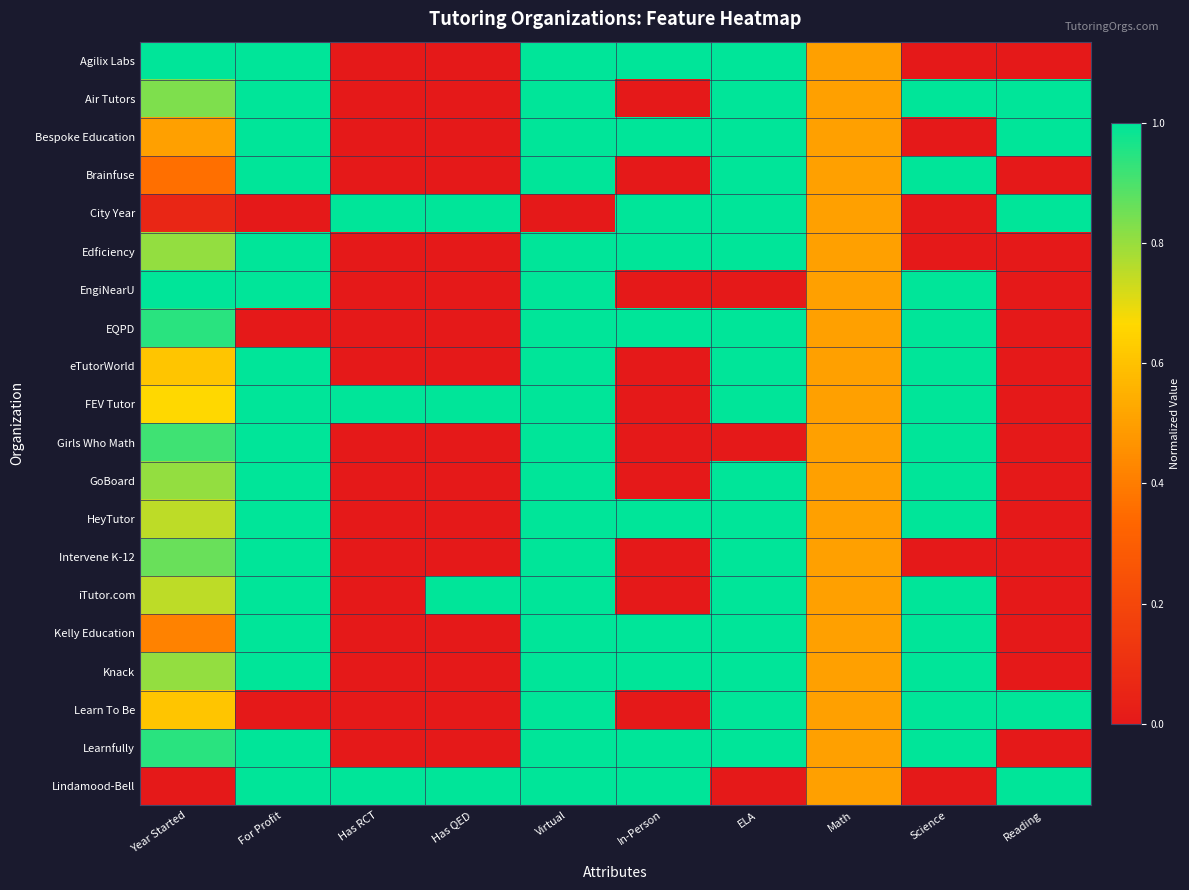

Reading left to right, extract all data points from this chart.

Agilix Labs: Year Started=1.0	For Profit=1.0	Has RCT=0.0	Has QED=0.0	Virtual=1.0	In-Person=1.0	ELA=1.0	Math=0.5	Science=0.0	Reading=0.0
Air Tutors: Year Started=0.8	For Profit=1.0	Has RCT=0.0	Has QED=0.0	Virtual=1.0	In-Person=0.0	ELA=1.0	Math=0.5	Science=1.0	Reading=1.0
Bespoke Education: Year Started=0.5	For Profit=1.0	Has RCT=0.0	Has QED=0.0	Virtual=1.0	In-Person=1.0	ELA=1.0	Math=0.5	Science=0.0	Reading=1.0
Brainfuse: Year Started=0.4	For Profit=1.0	Has RCT=0.0	Has QED=0.0	Virtual=1.0	In-Person=0.0	ELA=1.0	Math=0.5	Science=1.0	Reading=0.0
City Year: Year Started=0.1	For Profit=0.0	Has RCT=1.0	Has QED=1.0	Virtual=0.0	In-Person=1.0	ELA=1.0	Math=0.5	Science=0.0	Reading=1.0
Edficiency: Year Started=0.8	For Profit=1.0	Has RCT=0.0	Has QED=0.0	Virtual=1.0	In-Person=1.0	ELA=1.0	Math=0.5	Science=0.0	Reading=0.0
EngiNearU: Year Started=1.0	For Profit=1.0	Has RCT=0.0	Has QED=0.0	Virtual=1.0	In-Person=0.0	ELA=0.0	Math=0.5	Science=1.0	Reading=0.0
EQPD: Year Started=0.9	For Profit=0.0	Has RCT=0.0	Has QED=0.0	Virtual=1.0	In-Person=1.0	ELA=1.0	Math=0.5	Science=1.0	Reading=0.0
eTutorWorld: Year Started=0.6	For Profit=1.0	Has RCT=0.0	Has QED=0.0	Virtual=1.0	In-Person=0.0	ELA=1.0	Math=0.5	Science=1.0	Reading=0.0
FEV Tutor: Year Started=0.7	For Profit=1.0	Has RCT=1.0	Has QED=1.0	Virtual=1.0	In-Person=0.0	ELA=1.0	Math=0.5	Science=1.0	Reading=0.0
Girls Who Math: Year Started=0.9	For Profit=1.0	Has RCT=0.0	Has QED=0.0	Virtual=1.0	In-Person=0.0	ELA=0.0	Math=0.5	Science=1.0	Reading=0.0
GoBoard: Year Started=0.8	For Profit=1.0	Has RCT=0.0	Has QED=0.0	Virtual=1.0	In-Person=0.0	ELA=1.0	Math=0.5	Science=1.0	Reading=0.0
HeyTutor: Year Started=0.8	For Profit=1.0	Has RCT=0.0	Has QED=0.0	Virtual=1.0	In-Person=1.0	ELA=1.0	Math=0.5	Science=1.0	Reading=0.0
Intervene K-12: Year Started=0.9	For Profit=1.0	Has RCT=0.0	Has QED=0.0	Virtual=1.0	In-Person=0.0	ELA=1.0	Math=0.5	Science=0.0	Reading=0.0
iTutor.com: Year Started=0.8	For Profit=1.0	Has RCT=0.0	Has QED=1.0	Virtual=1.0	In-Person=0.0	ELA=1.0	Math=0.5	Science=1.0	Reading=0.0
Kelly Education: Year Started=0.4	For Profit=1.0	Has RCT=0.0	Has QED=0.0	Virtual=1.0	In-Person=1.0	ELA=1.0	Math=0.5	Science=1.0	Reading=0.0
Knack: Year Started=0.8	For Profit=1.0	Has RCT=0.0	Has QED=0.0	Virtual=1.0	In-Person=1.0	ELA=1.0	Math=0.5	Science=1.0	Reading=0.0
Learn To Be: Year Started=0.6	For Profit=0.0	Has RCT=0.0	Has QED=0.0	Virtual=1.0	In-Person=0.0	ELA=1.0	Math=0.5	Science=1.0	Reading=1.0
Learnfully: Year Started=0.9	For Profit=1.0	Has RCT=0.0	Has QED=0.0	Virtual=1.0	In-Person=1.0	ELA=1.0	Math=0.5	Science=1.0	Reading=0.0
Lindamood-Bell: Year Started=0.0	For Profit=1.0	Has RCT=1.0	Has QED=1.0	Virtual=1.0	In-Person=1.0	ELA=0.0	Math=0.5	Science=0.0	Reading=1.0